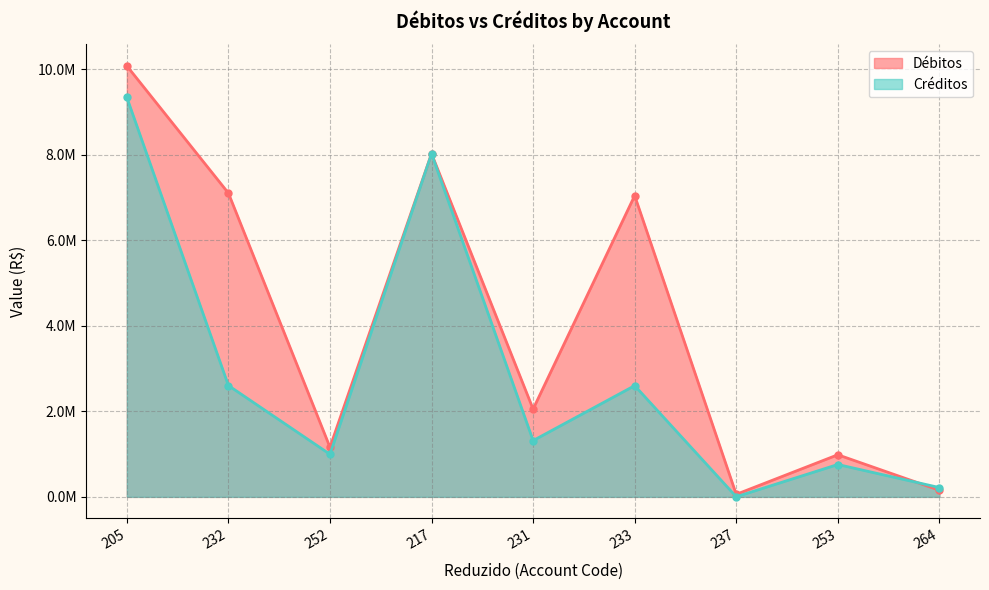

How many values in the Débitos series are below 2052597?

4